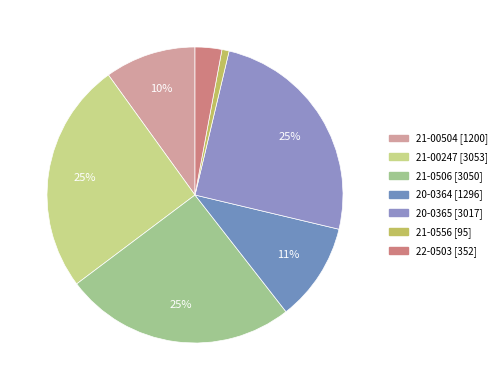

How many segments does this pie chart have?

7